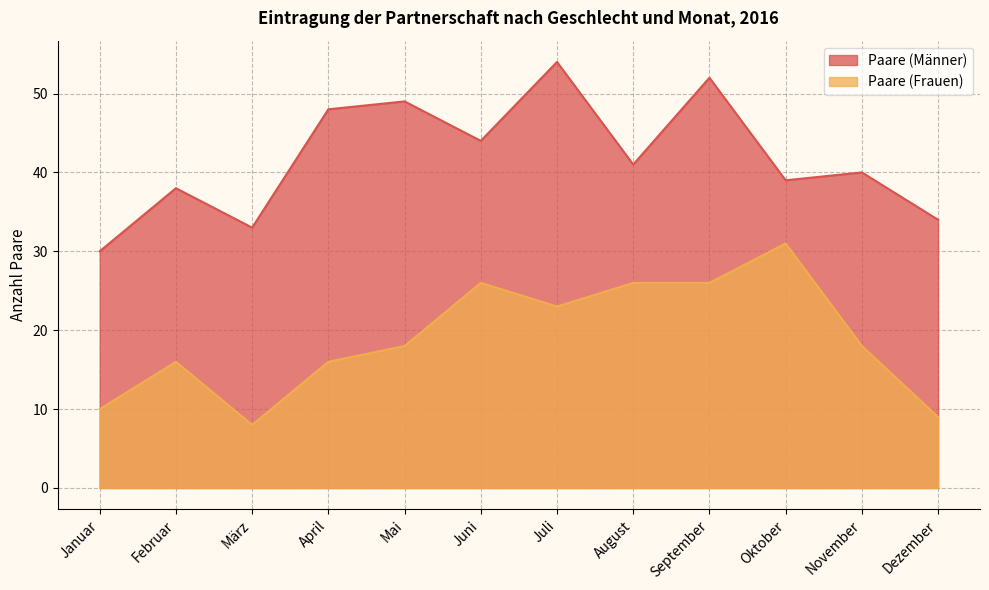

True or false: Paare (Männer) and Paare (Frauen) cross at least once.

False